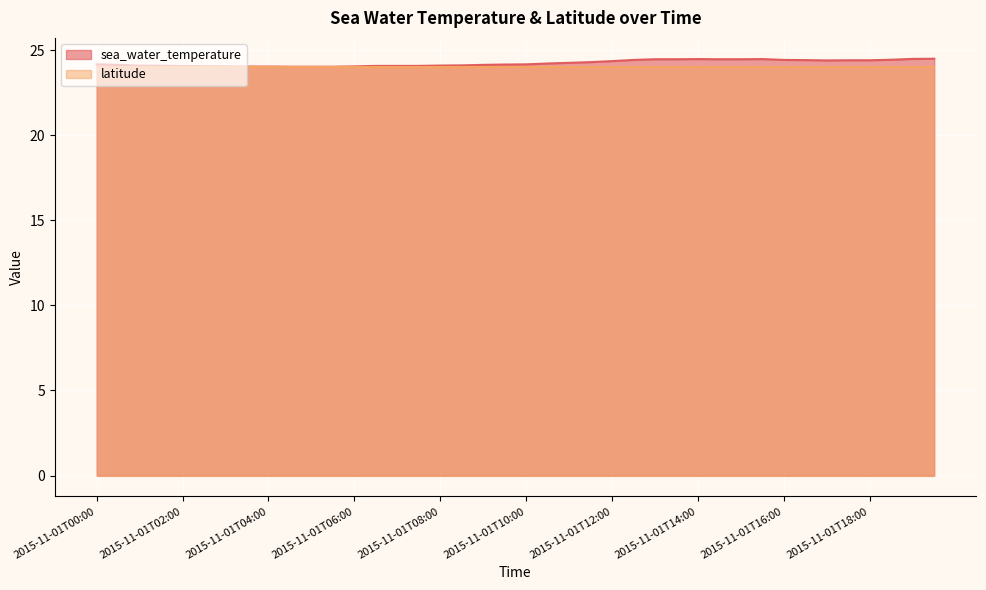

Which has a higher value, 2015-11-01T00:30 or 2015-11-01T12:30?

2015-11-01T12:30